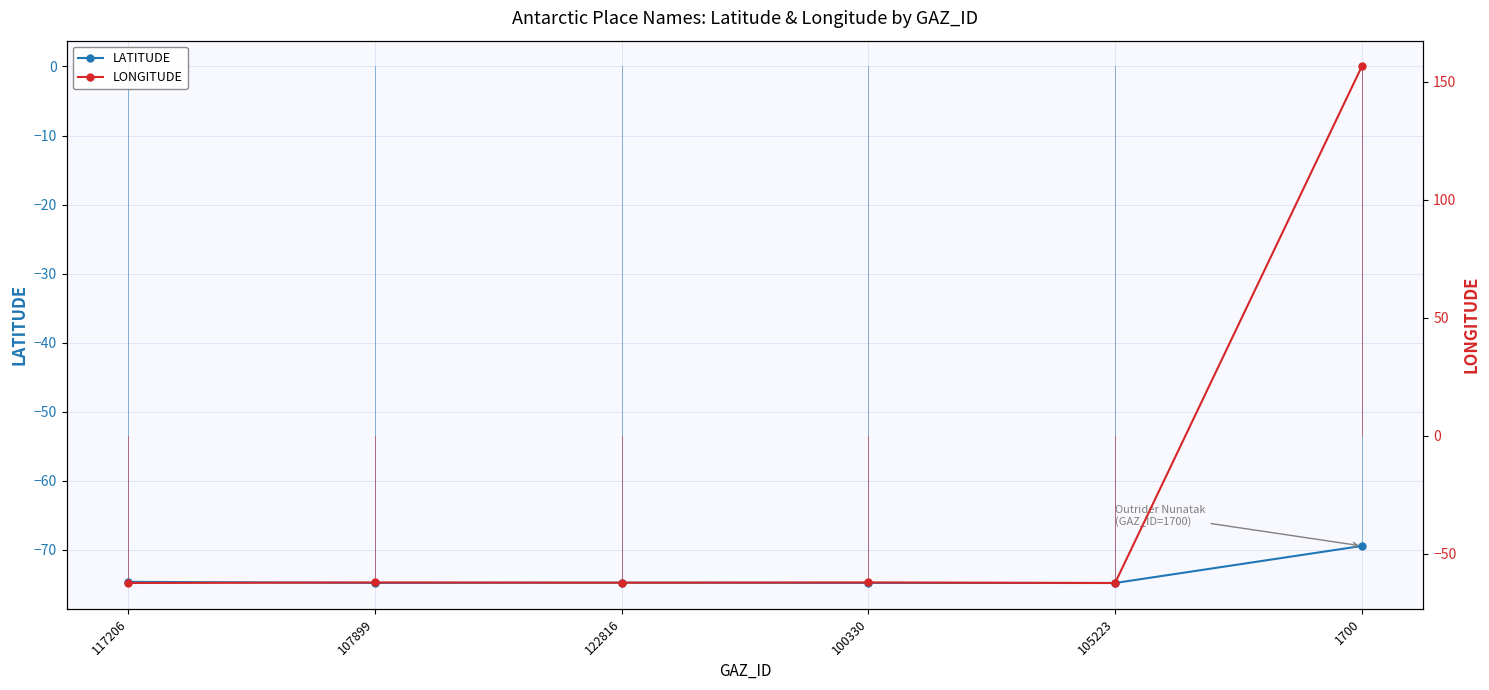

Which series has the largest total across all categories?

LONGITUDE